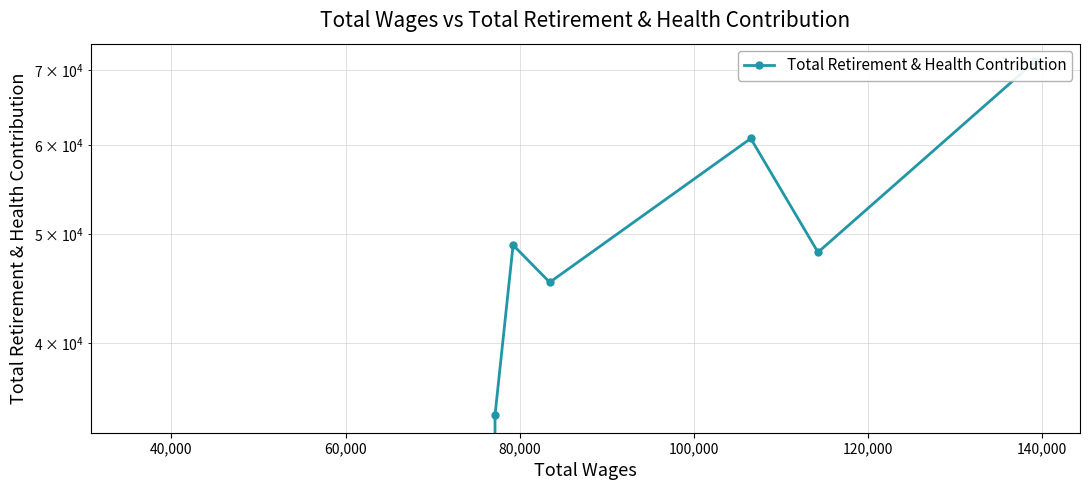

How many data points are less than 48163?

3